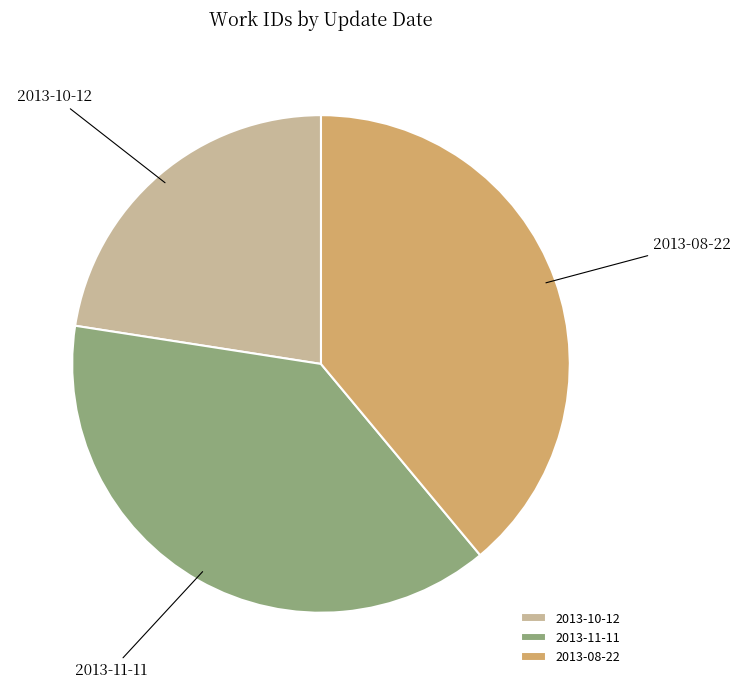

Does 2013-11-11 represent more than half of the total?

No